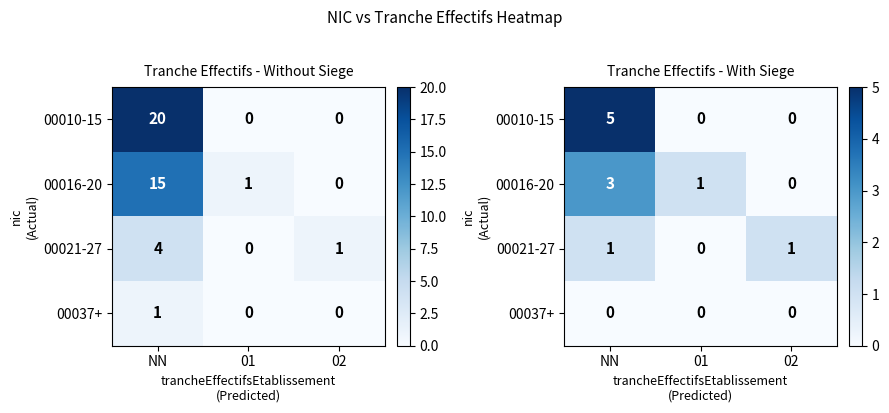

How many 00016-20 values are between 0 and 3?

3